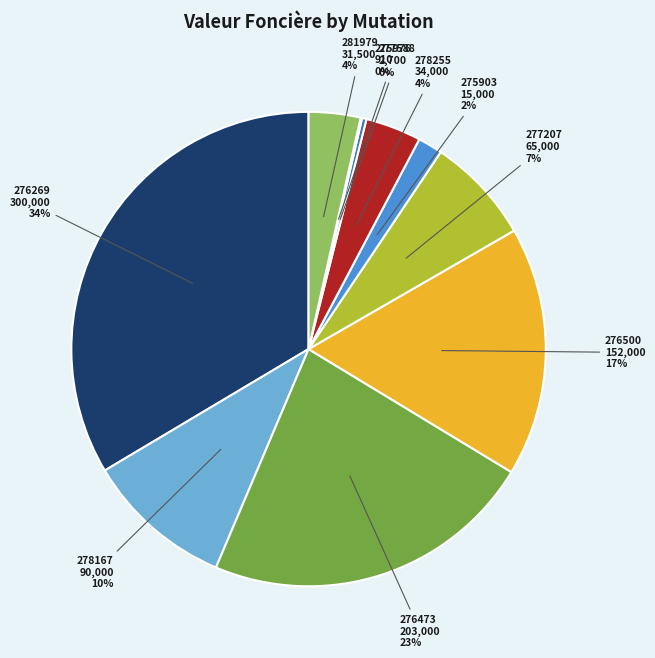

What is the ratio of the value at 278167 to the value at 276500?

0.6